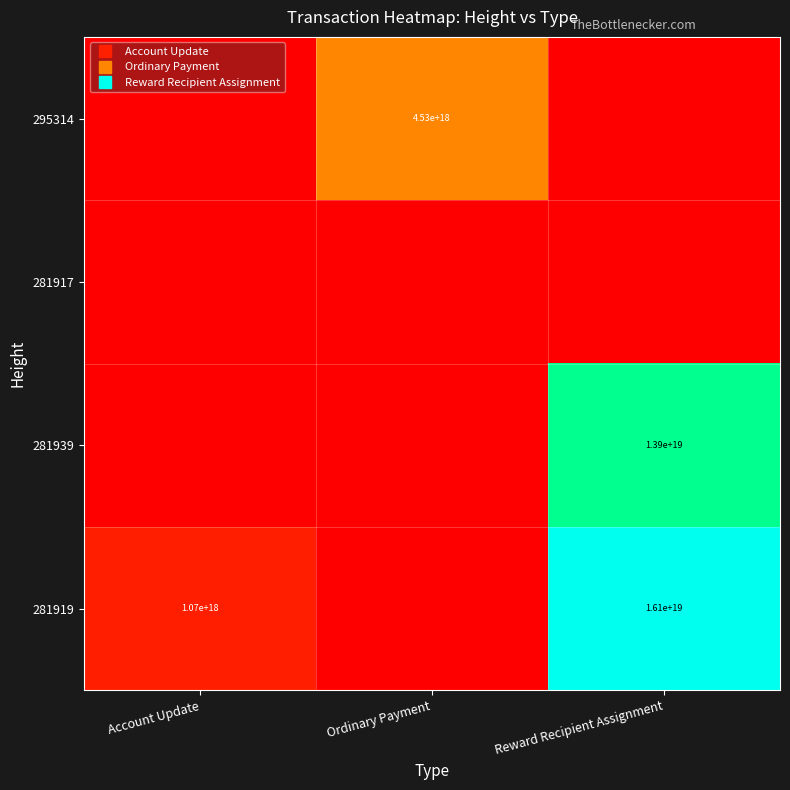

Which has a higher value, Account Update or Reward Recipient Assignment?

Reward Recipient Assignment